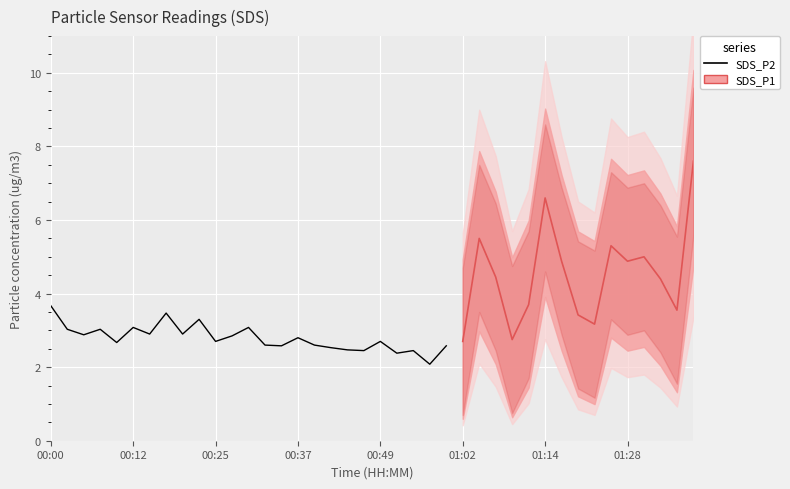

True or false: SDS_P1 and SDS_P2 cross at least once.

False